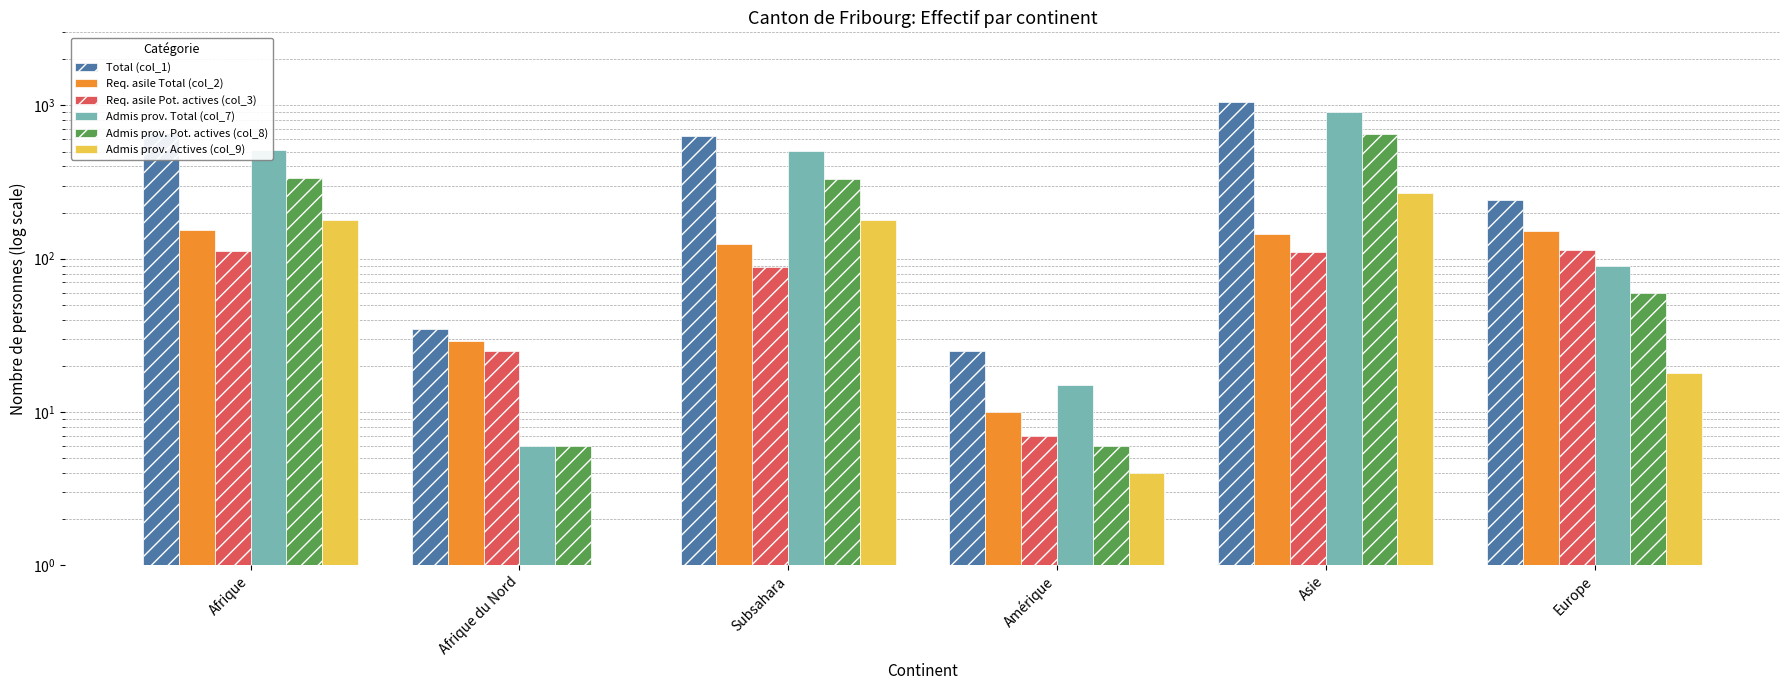

At Asie, list the series in order from largest to smallest.

Total (col_1), Admis prov. Total (col_7), Admis prov. Pot. actives (col_8), Admis prov. Actives (col_9), Req. asile Total (col_2), Req. asile Pot. actives (col_3)